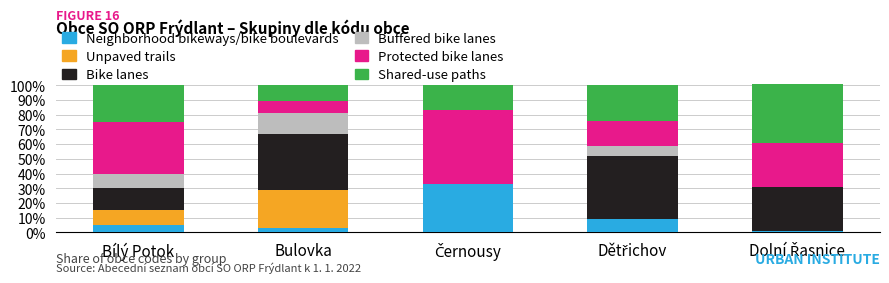

How many series are shown in this chart?

6